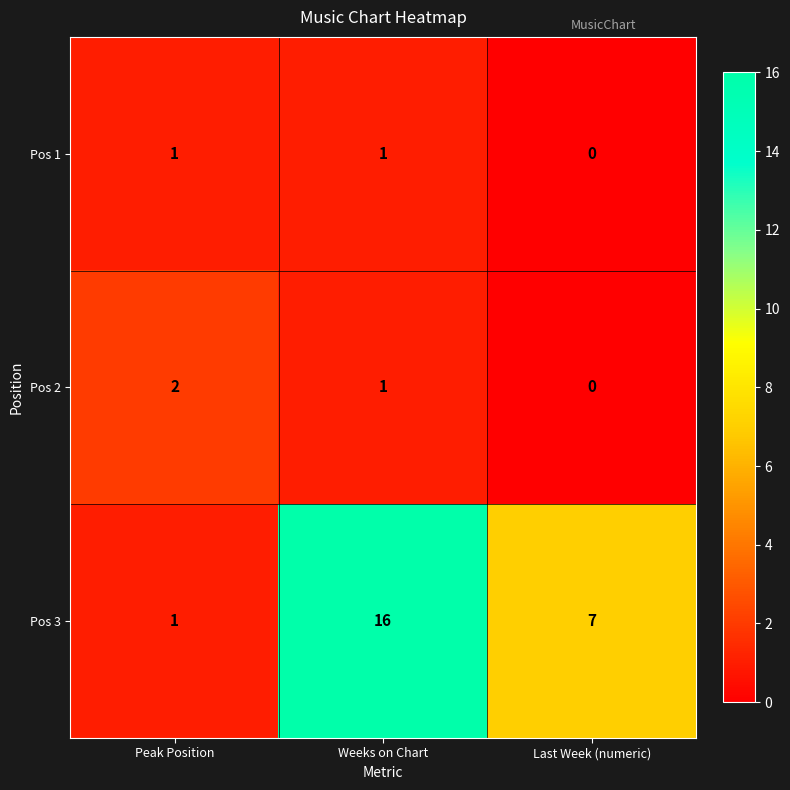

What is the greatest value displayed?

16